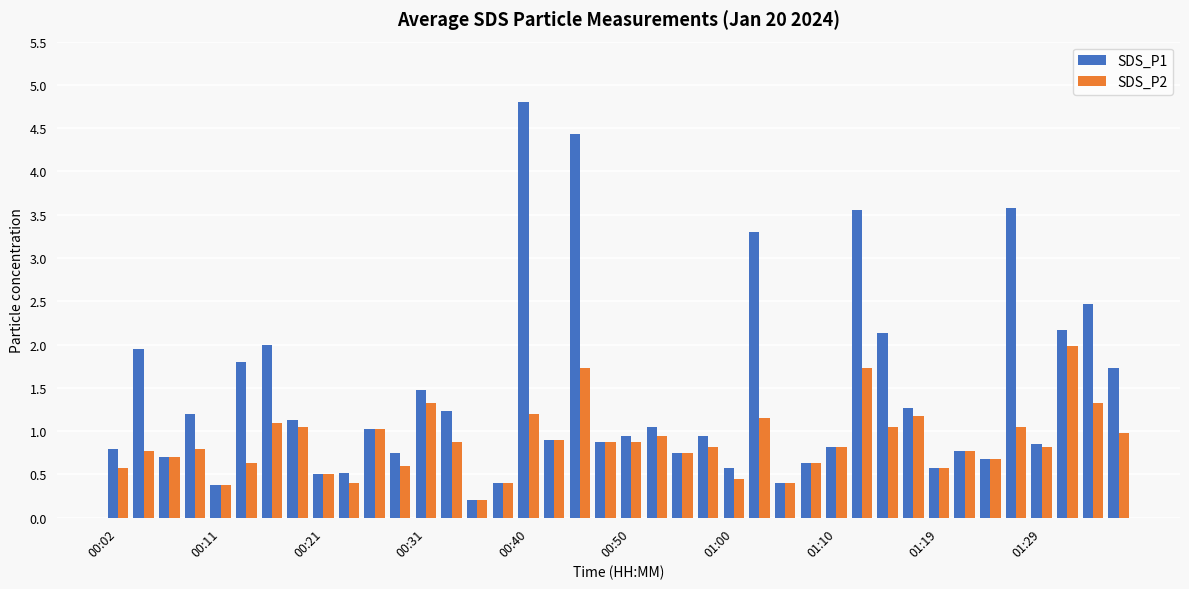

Rank the series by their maximum value, from lowest to highest.

SDS_P2, SDS_P1